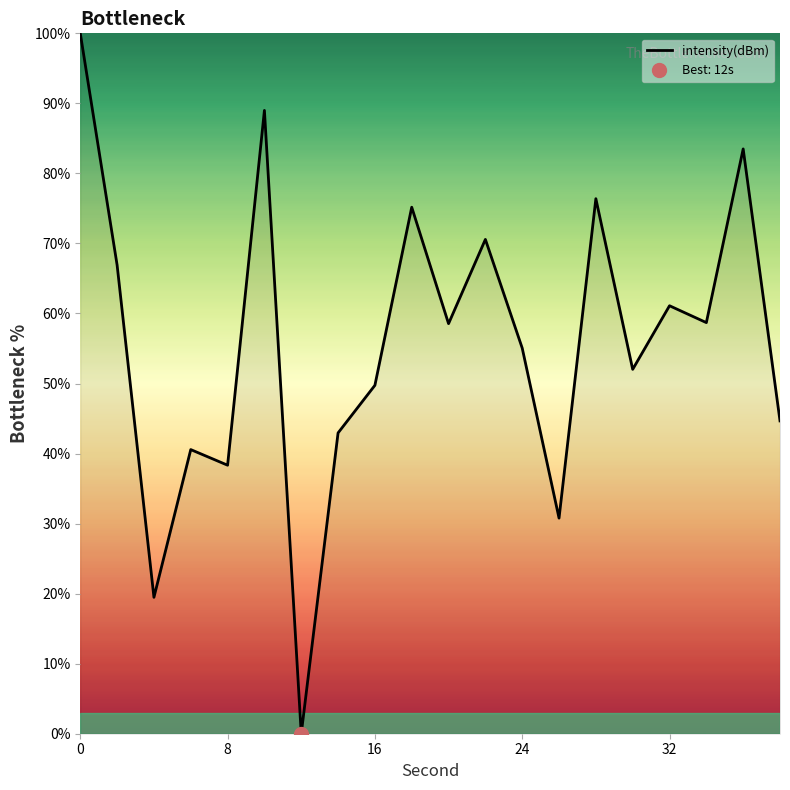

The intensity(dBm) series shows 38.3 at 8. True or false?

True